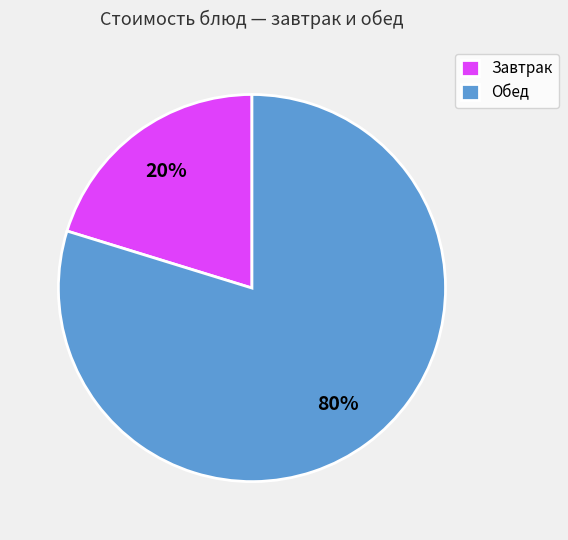

Between Завтрак and Обед, which is larger?

Обед